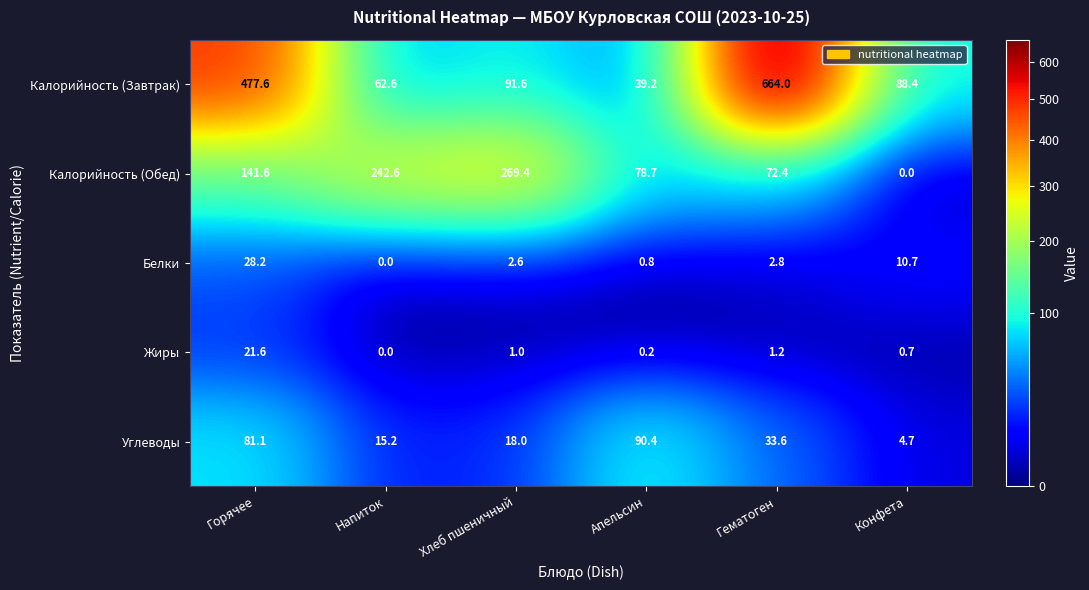

Which category has the highest value in the Калорийность (Обед) series?

Хлеб пшеничный